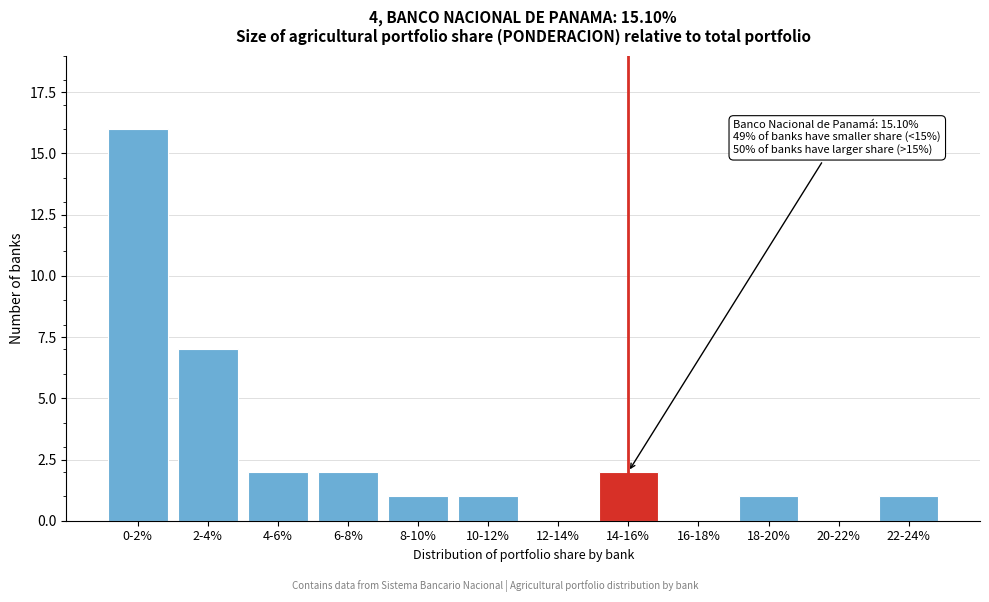

Reading left to right, extract all data points from this chart.

0-2%=16	2-4%=7	4-6%=2	6-8%=2	8-10%=1	10-12%=1	12-14%=0	14-16%=2	16-18%=0	18-20%=1	20-22%=0	22-24%=1